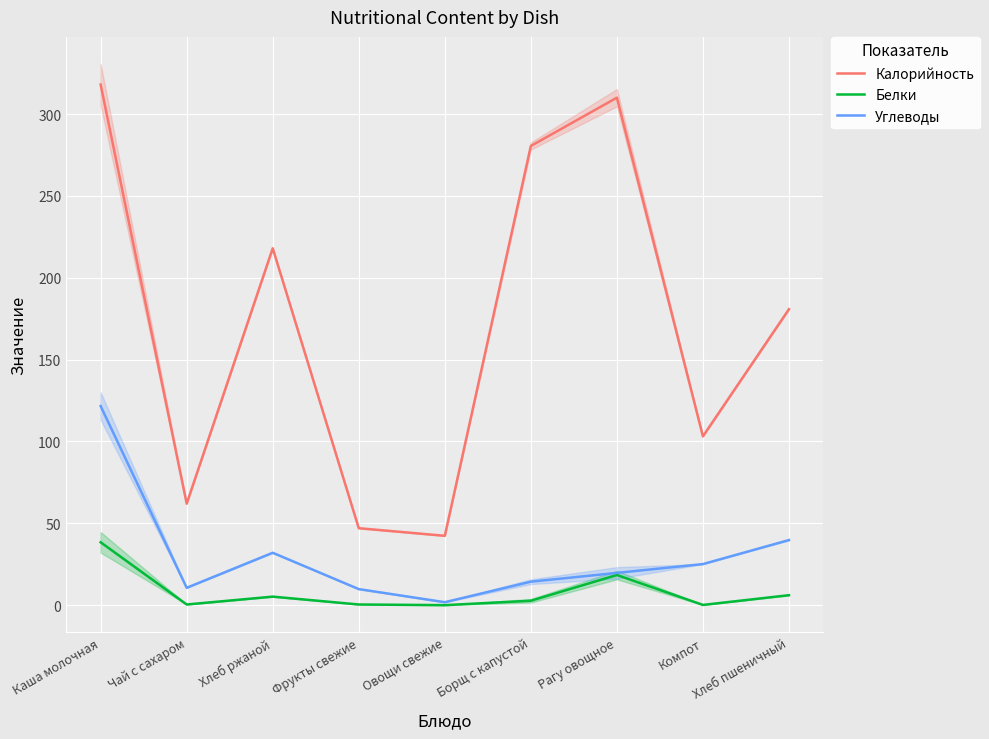

True or false: Углеводы and Белки cross at least once.

False